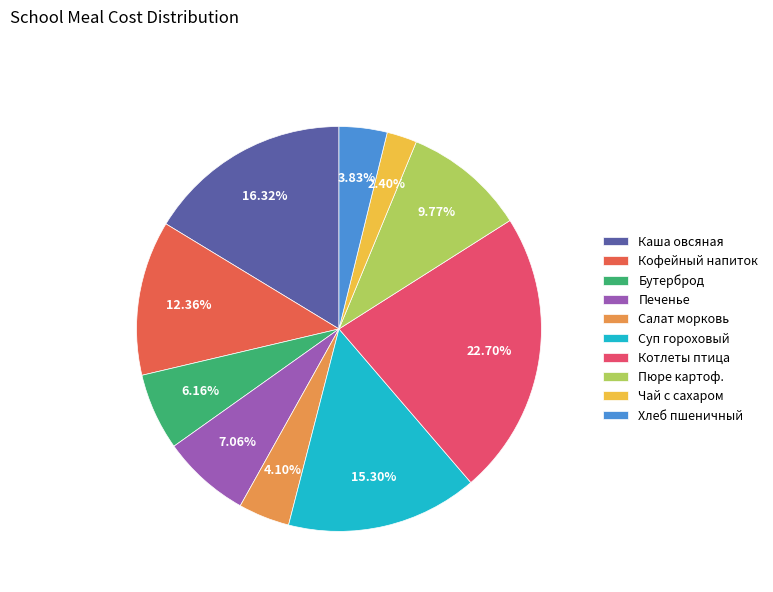

How many slices are in this pie chart?

10